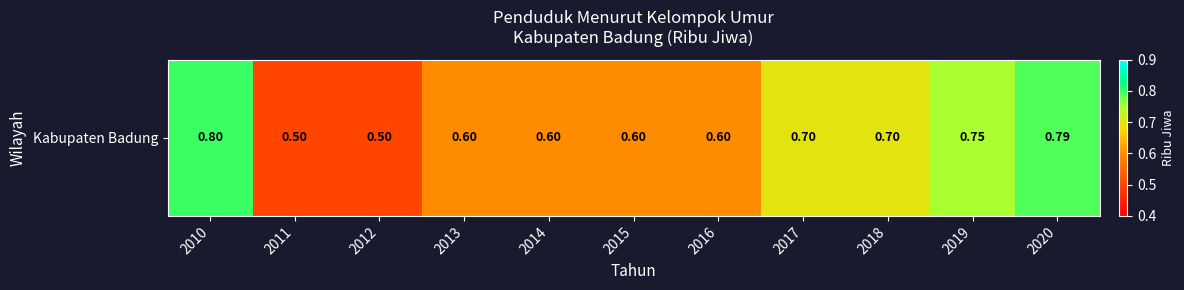

True or false: the data shows 0.2 at 2010.

False